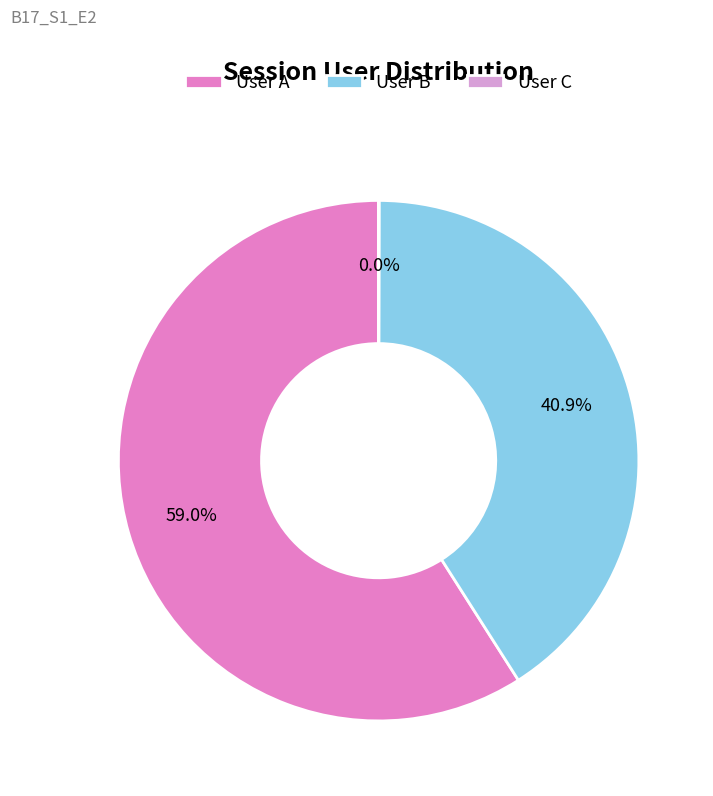

What is the majority slice?

User A